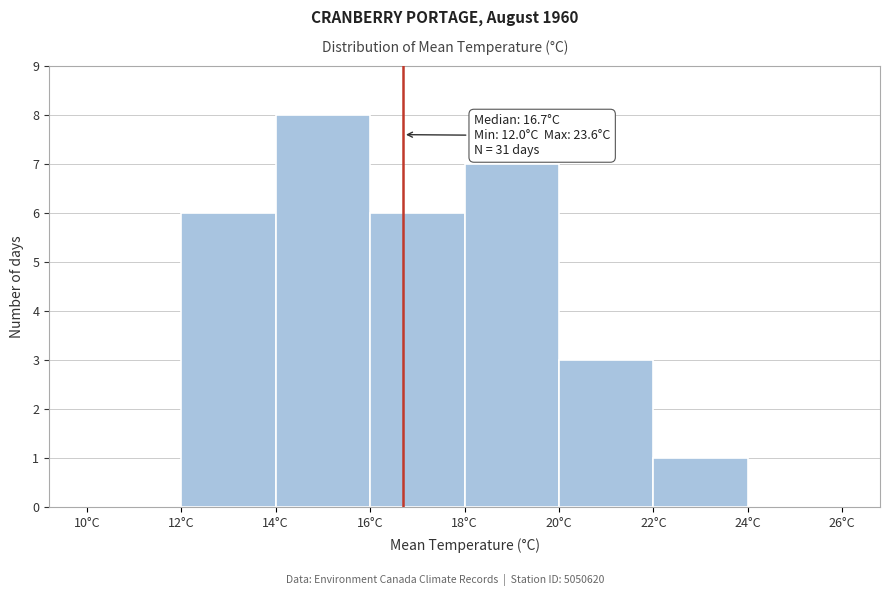

Over which range of the x-axis is the bar tallest?

14 to 16